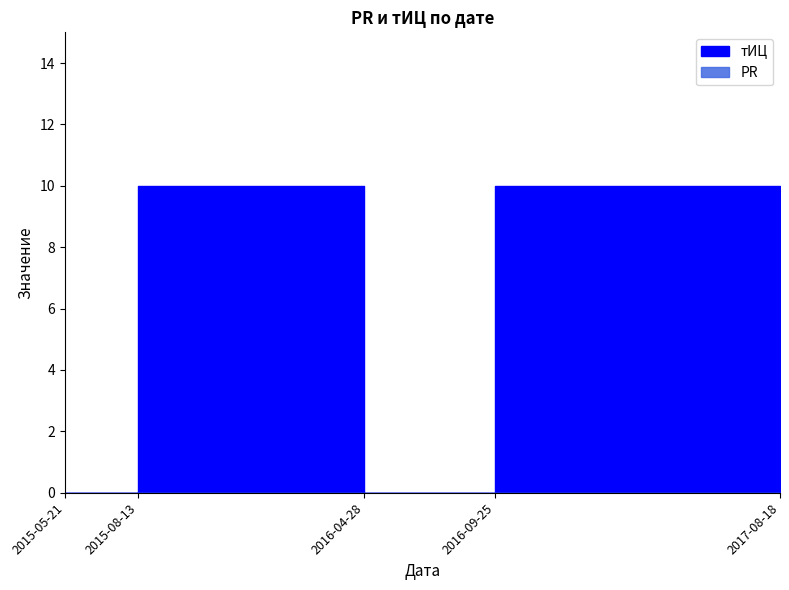

What position from the right is 2017-08-18?

1